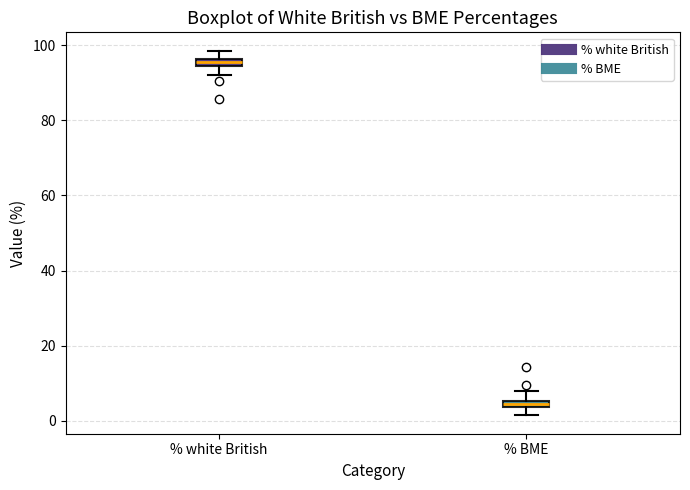

Where does the upper whisker of the box for % white British end on the y-axis? The values are not printed on the chart, so give them approximately, as read against the axis.

98